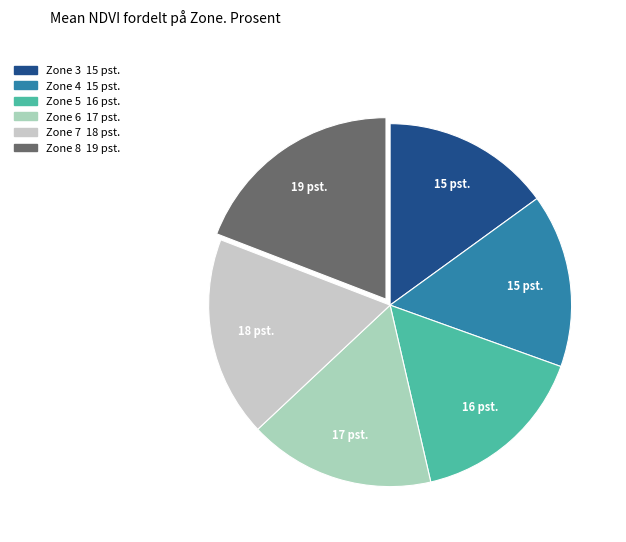

To the nearest percent, what is the difference between the largest and smallest slice percentages?

4%